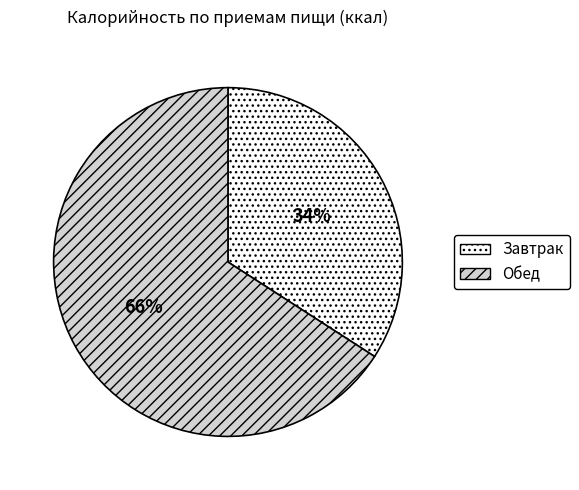

Approximately how many times larger is the value at Завтрак compared to Обед?

0.5